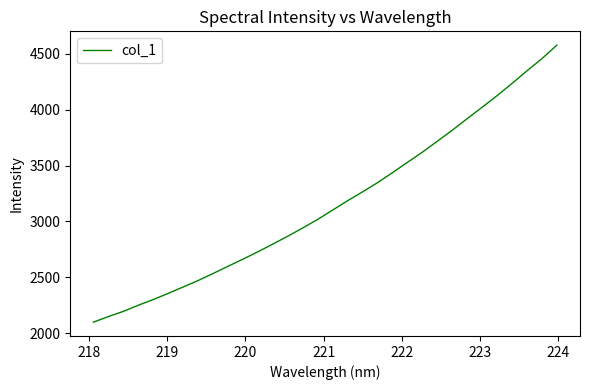

What is the difference between the maximum and minimum values?

2478.6